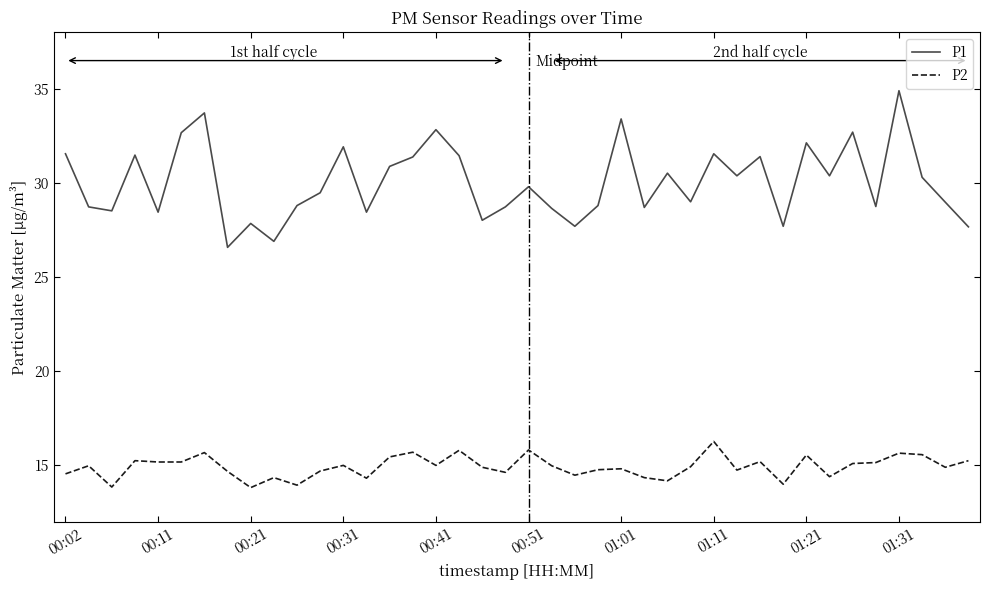

What is the minimum value shown in the chart?

13.8